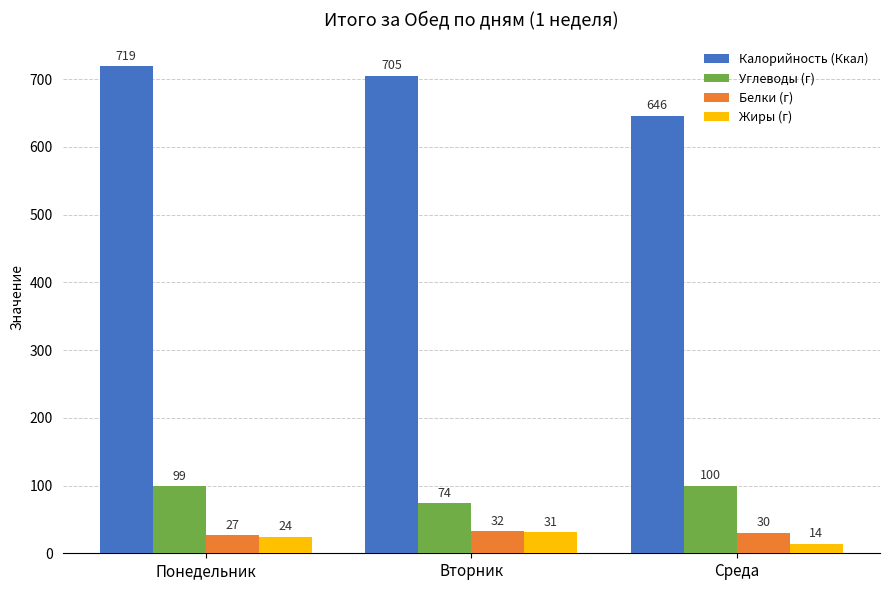

What is the label of the 3rd bar from the left?

Среда